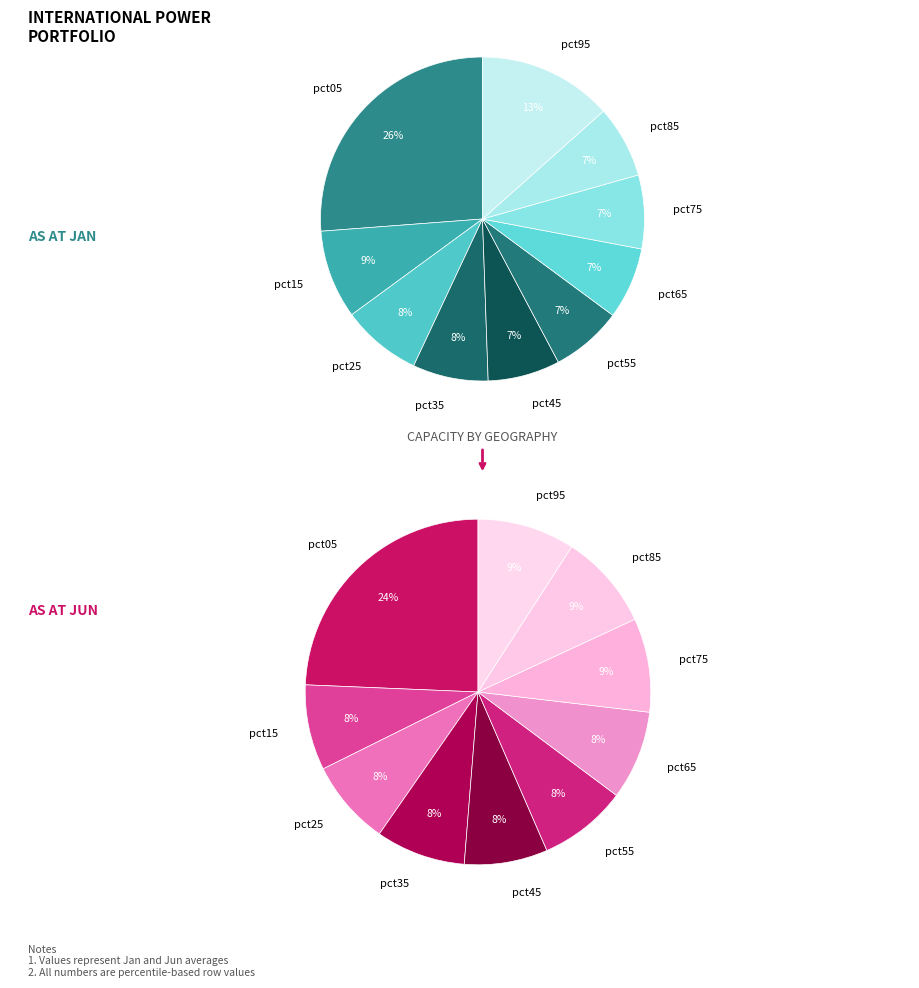

How many segments does this pie chart have?

10